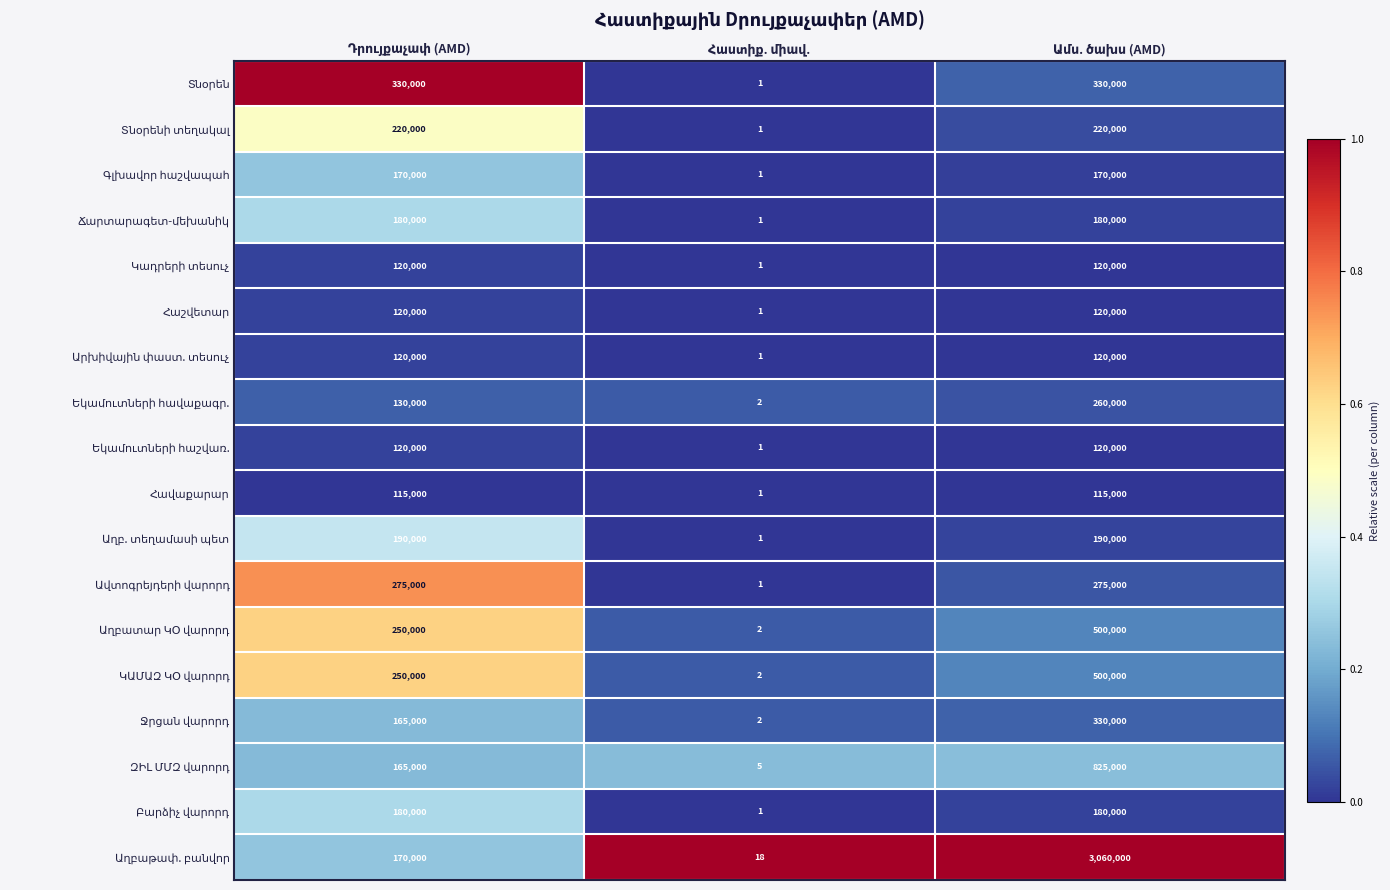

What is the greatest value displayed?

3060000